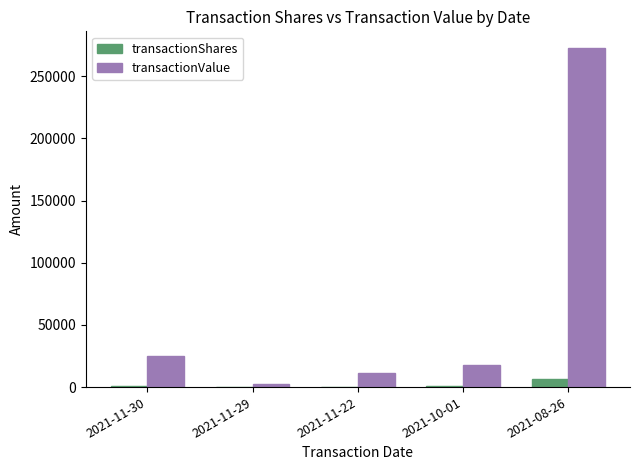

At which label is transactionValue closest to 137562?

2021-11-30